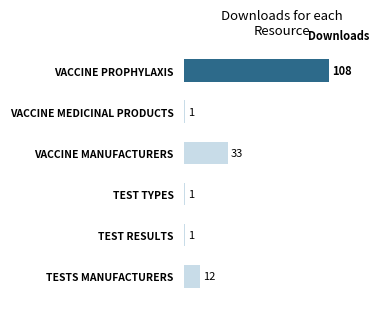

What is the greatest value displayed?

108